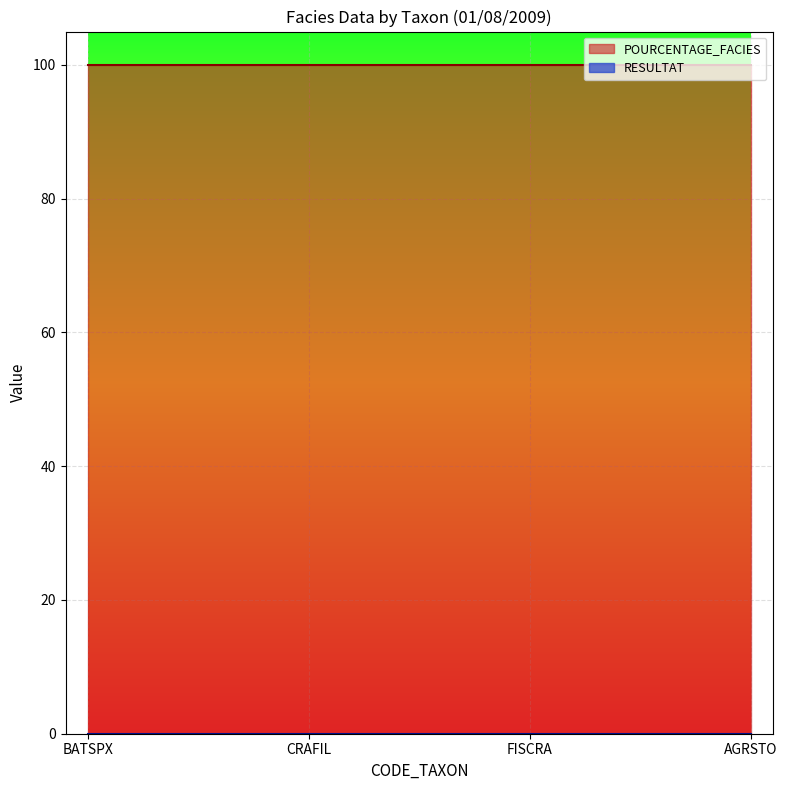

Between CRAFIL and FISCRA, which series saw the biggest shift?

POURCENTAGE_FACIES